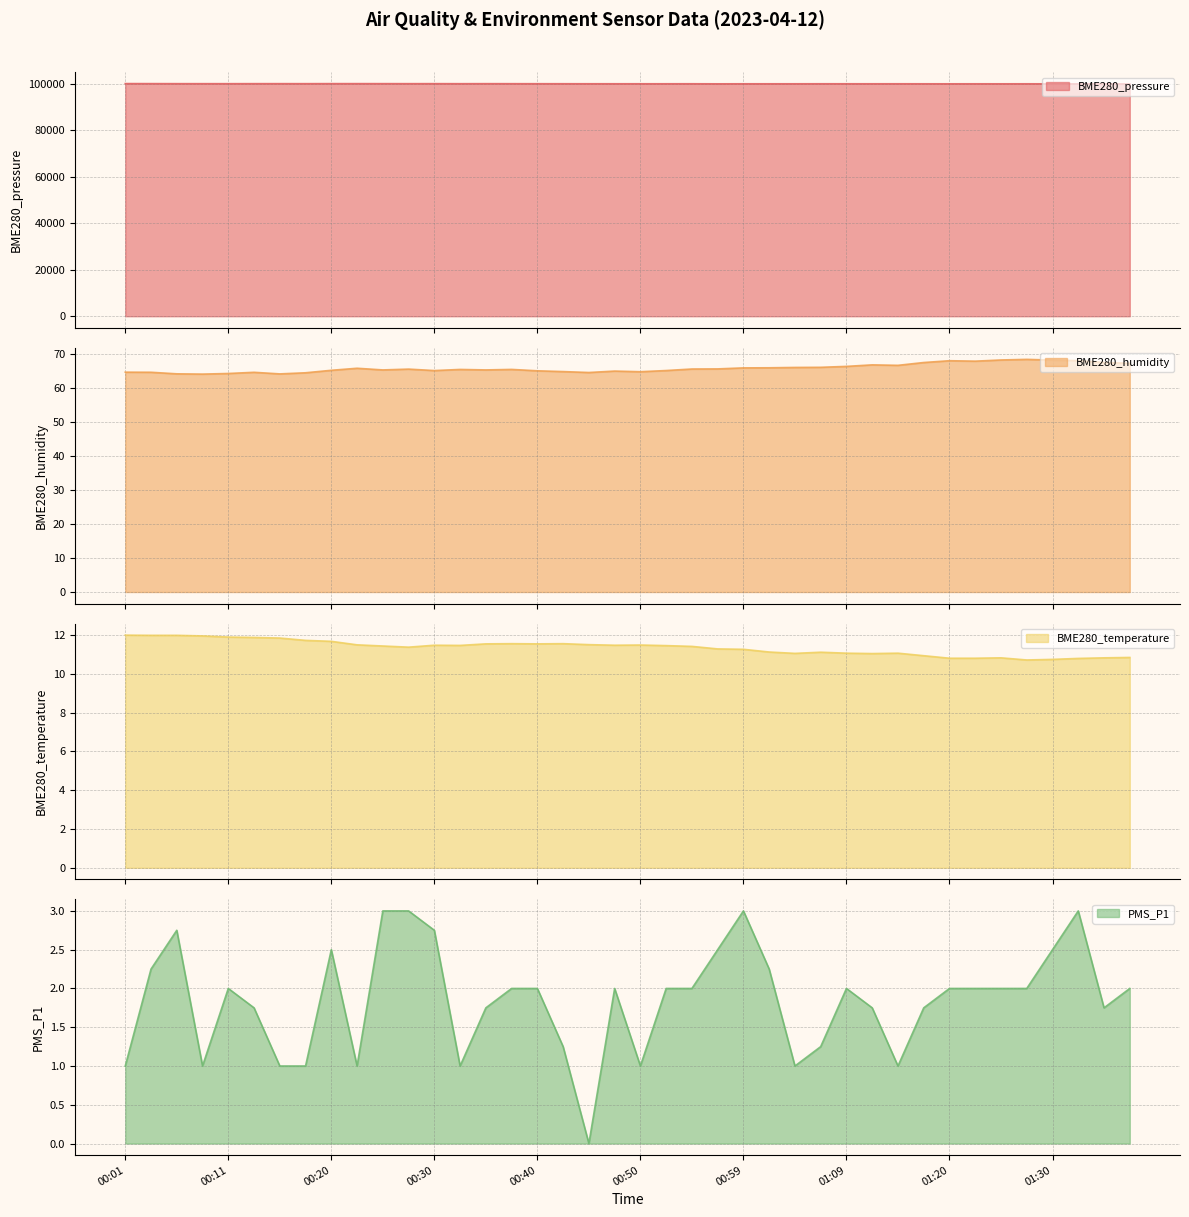

Reading left to right, extract all data points from this chart.

BME280_pressure: 100104.7	100091.6	100075.9	100068.9	100066.2	100076.6	100078.2	100071.9	100089.3	100089.0	100083.6	100071.3	100078.5	100060.1	100074.2	100062.9	100053.3	100045.5	100035.8	100031.4	100030.5	100030.5	100033.0	100004.0	100020.5	100021.2	100021.0	100031.6	100028.0	100022.8	100028.0	100019.0	100009.2	100017.9	100010.1	100018.6	99999.5	99999.6	99991.8	99984.9
BME280_humidity: 64.7	64.7	64.2	64.2	64.3	64.7	64.2	64.6	65.3	65.9	65.4	65.6	65.2	65.5	65.4	65.5	65.1	64.9	64.6	65.1	64.9	65.2	65.7	65.7	66.0	66.0	66.1	66.2	66.4	66.9	66.8	67.6	68.1	68.0	68.3	68.5	68.3	68.2	67.6	67.3
BME280_temperature: 12.0	12.0	12.0	11.9	11.9	11.9	11.8	11.7	11.7	11.5	11.4	11.4	11.5	11.5	11.5	11.6	11.5	11.6	11.5	11.5	11.5	11.4	11.4	11.3	11.3	11.1	11.1	11.1	11.1	11.0	11.1	10.9	10.8	10.8	10.8	10.7	10.7	10.8	10.8	10.8
PMS_P1: 1.0	2.2	2.8	1.0	2.0	1.8	1.0	1.0	2.5	1.0	3.0	3.0	2.8	1.0	1.8	2.0	2.0	1.2	0.0	2.0	1.0	2.0	2.0	2.5	3.0	2.2	1.0	1.2	2.0	1.8	1.0	1.8	2.0	2.0	2.0	2.0	2.5	3.0	1.8	2.0